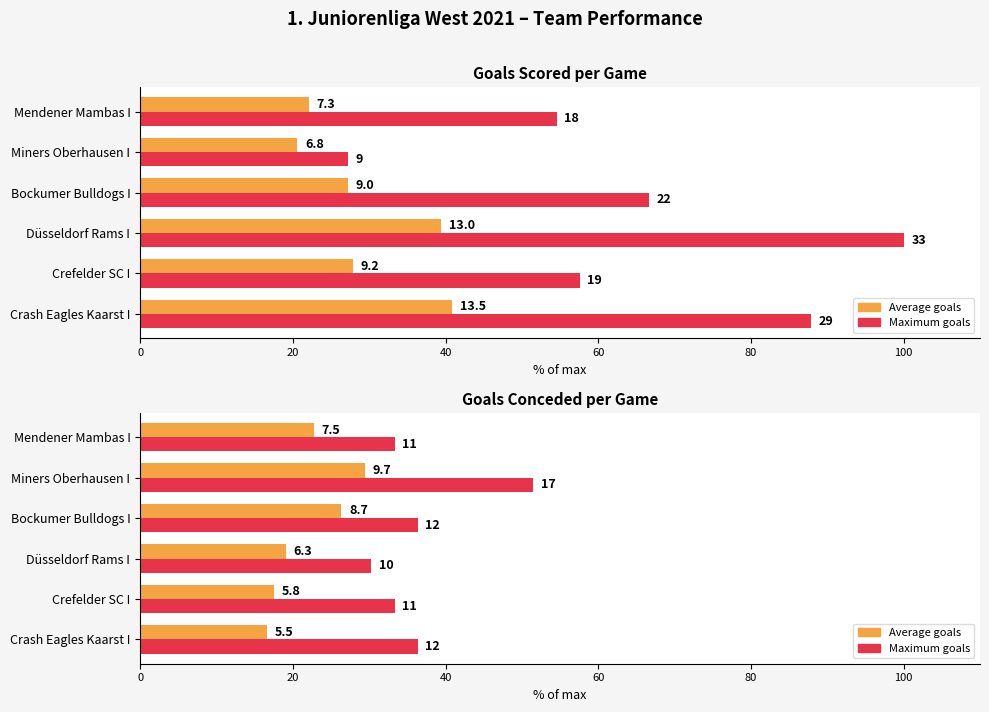

At Bockumer Bulldogs I, list the series in order from largest to smallest.

Maximum goals, Average goals